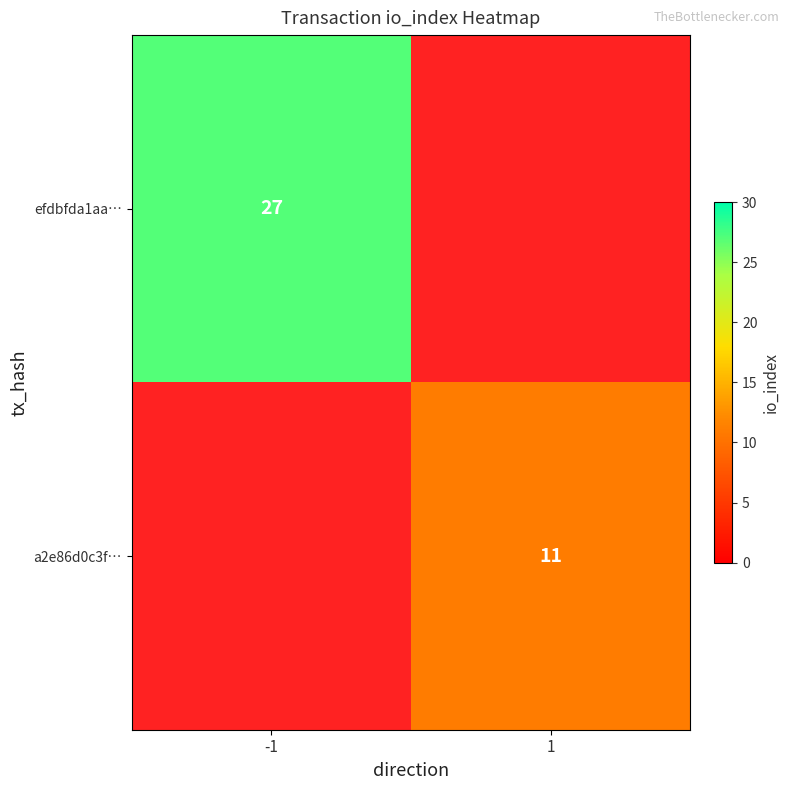

What is the greatest value displayed?

27.0